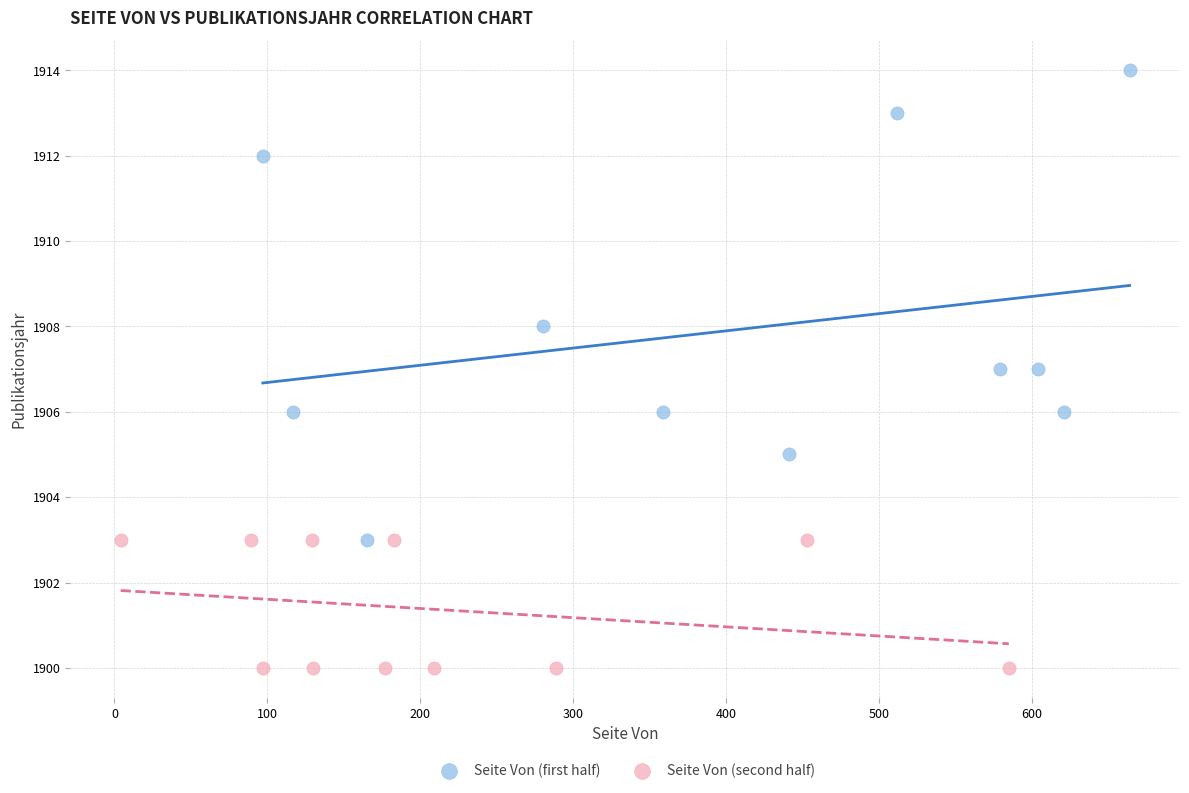

Which series has the largest Y range (max minus min)?

Seite Von (first half)